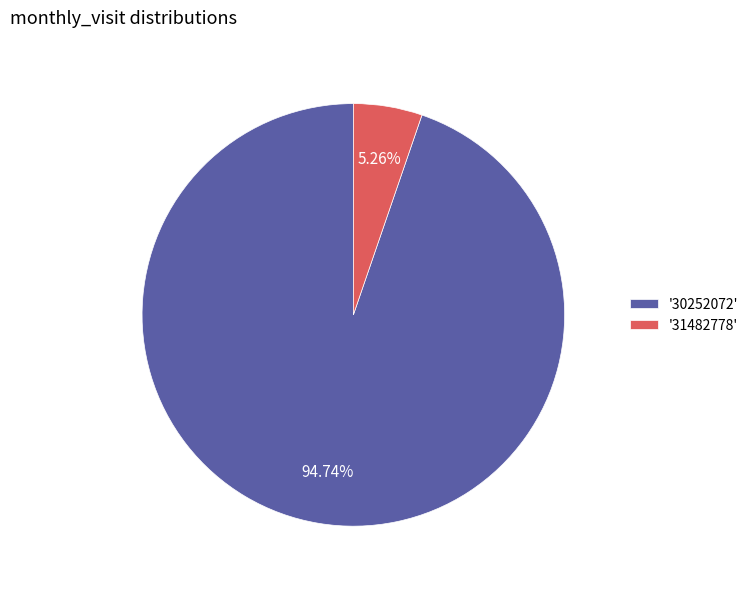

Approximately how many times larger is the value at '30252072' compared to '31482778'?

18.0